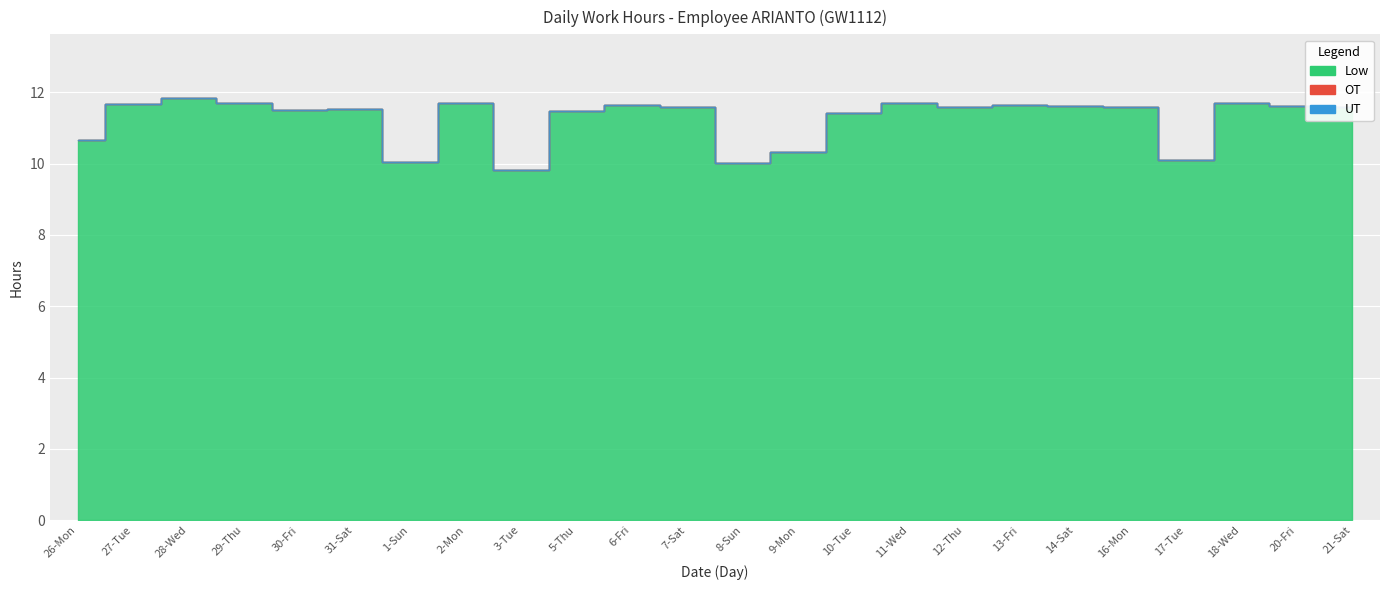

Reading left to right, extract all data points from this chart.

Low: 10.7	11.7	11.8	11.7	11.5	11.5	10.0	11.7	9.8	11.5	11.6	11.6	10.0	10.3	11.4	11.7	11.6	11.6	11.6	11.6	10.1	11.7	11.6	11.6
OT: 0.0	0.0	0.0	0.0	0.0	0.0	0.0	0.0	0.0	0.0	0.0	0.0	0.0	0.0	0.0	0.0	0.0	0.0	0.0	0.0	0.0	0.0	0.0	0.0
UT: 0.0	0.0	0.0	0.0	0.0	0.0	0.0	0.0	0.0	0.0	0.0	0.0	0.0	0.0	0.0	0.0	0.0	0.0	0.0	0.0	0.0	0.0	0.0	0.0